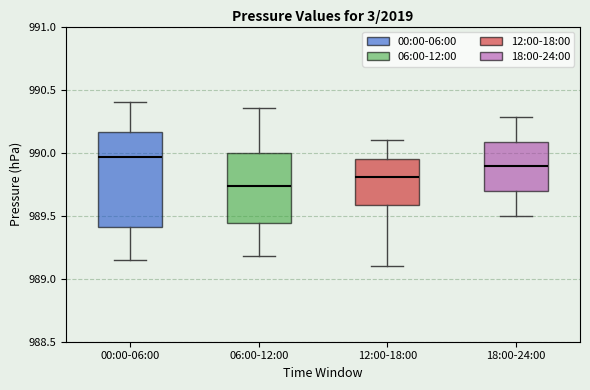

Reading left to right, transcribe this box plot: for each box, give where its median line is, the range the box spans, and where its two whiskers end, as read against the y-axis. The values are not printed on the chart, so give them approximately, as read against the axis.

00:00-06:00: median 989.95, box 989.40 to 990.15, whiskers 989.15 to 990.40
06:00-12:00: median 989.75, box 989.45 to 990.00, whiskers 989.20 to 990.35
12:00-18:00: median 989.80, box 989.60 to 989.95, whiskers 989.10 to 990.10
18:00-24:00: median 989.90, box 989.70 to 990.10, whiskers 989.50 to 990.30